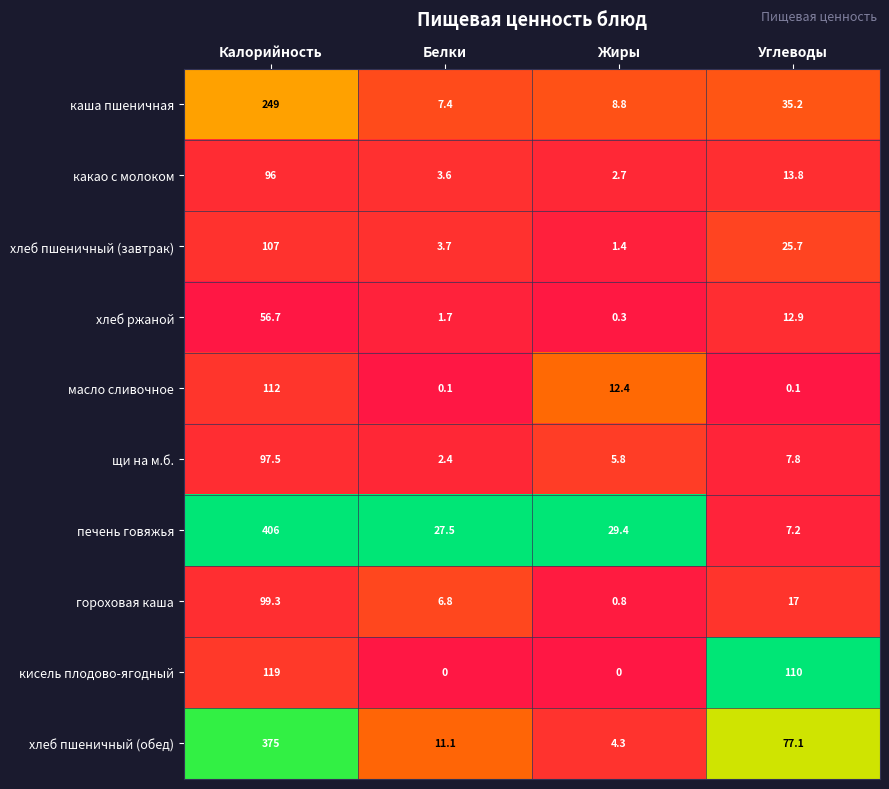

Count the number of data series in this chart.

10